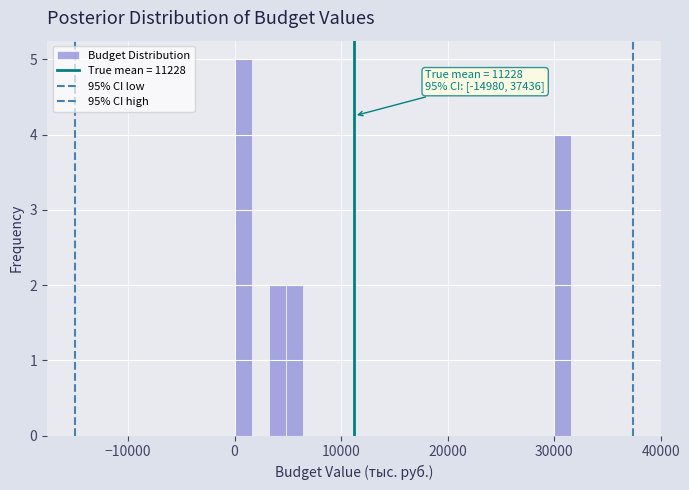

Around what value on the x-axis is the tallest bar? Give the approximate position of its centre, as read against the axis.

1000